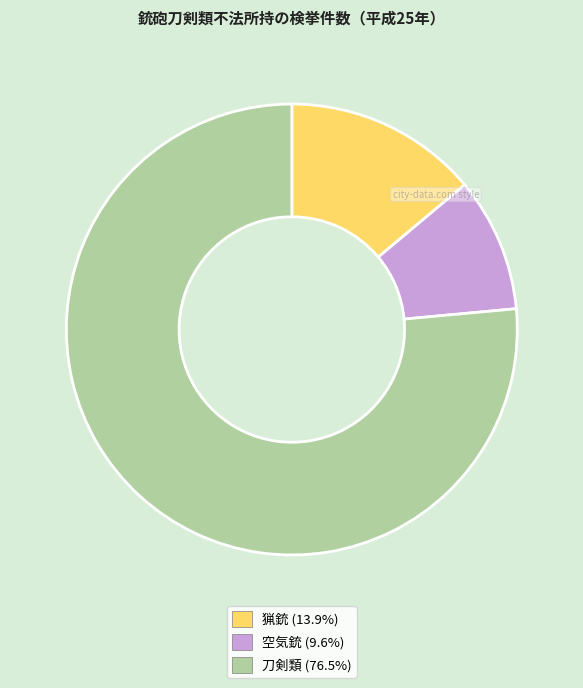

Do 空気銃 and 猟銃 together represent more than half of the pie?

No